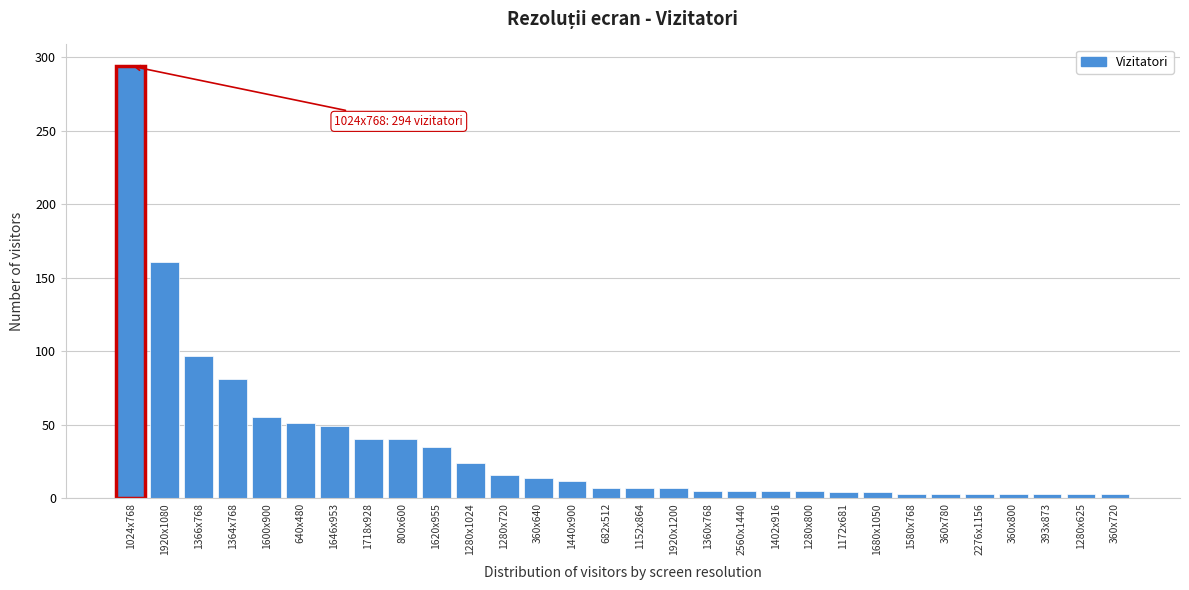

Which label corresponds to the largest value in the chart?

1024x768